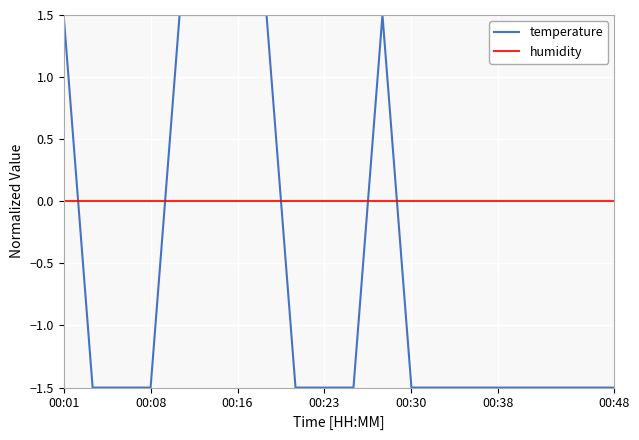

True or false: temperature and humidity cross at least once.

True